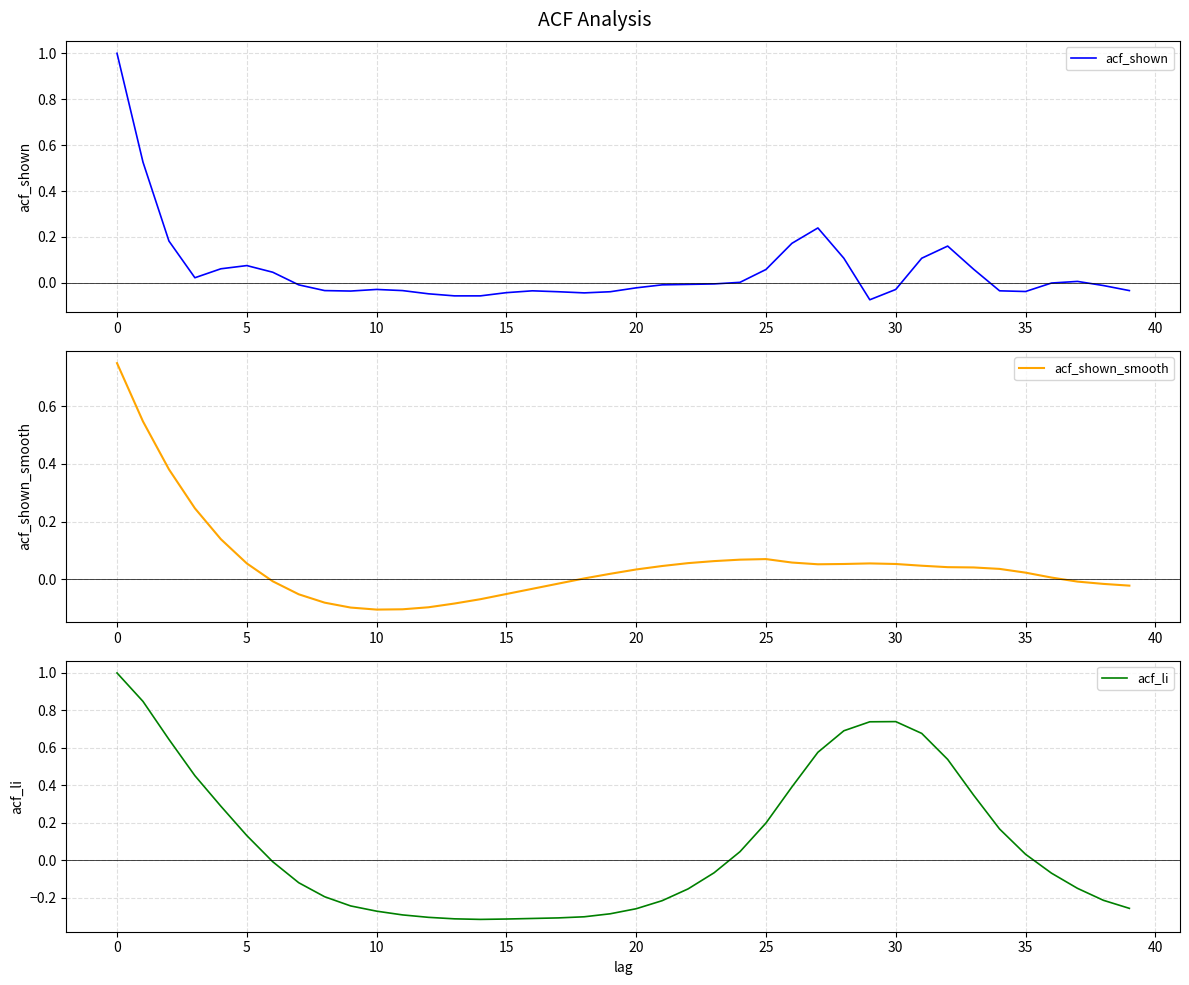

Is it true that acf_shown_smooth equals -0.0 at 25?

False